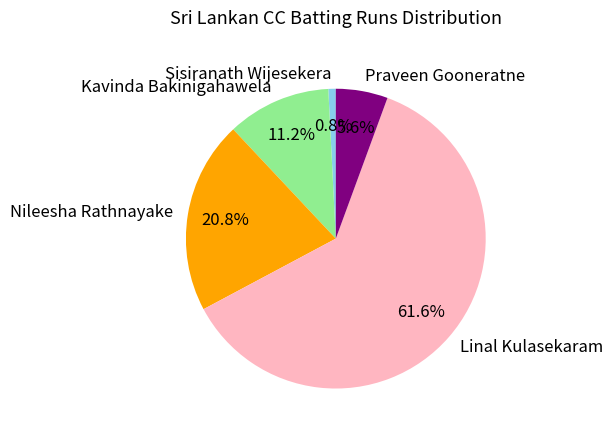

To the nearest percent, what is the difference between the Kavinda Bakinigahawela and Praveen Gooneratne slice percentages?

6%